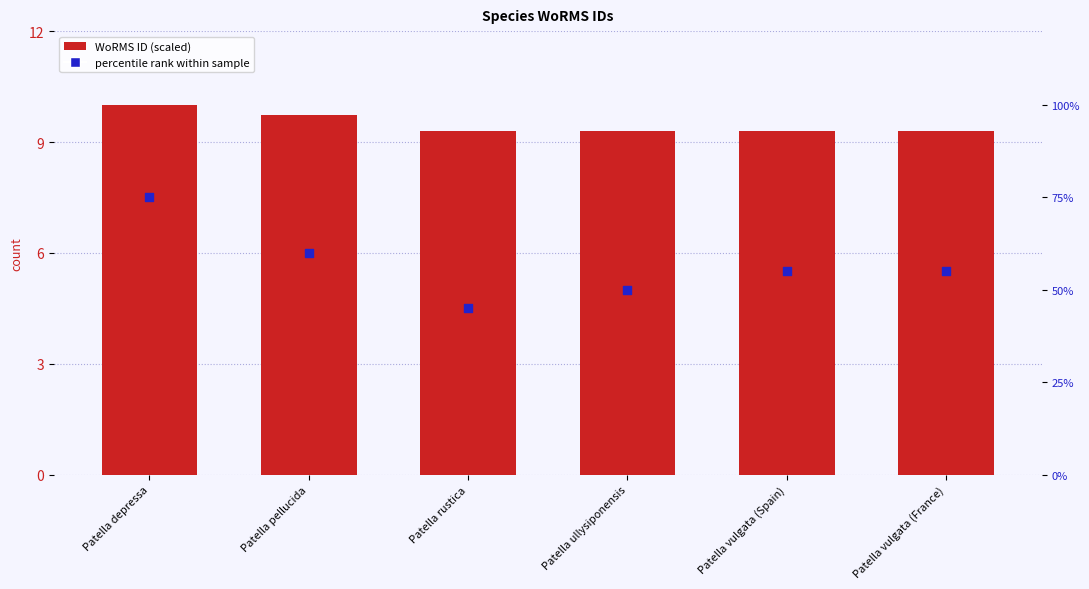

What are all the series names shown in the legend?

WoRMS ID (scaled), percentile rank within sample